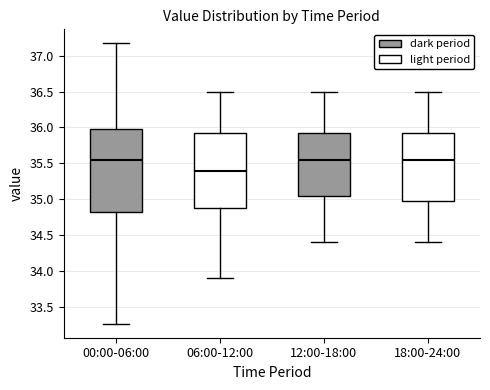

Which box is the tallest, from its lower edge to its upper edge?

00:00-06:00